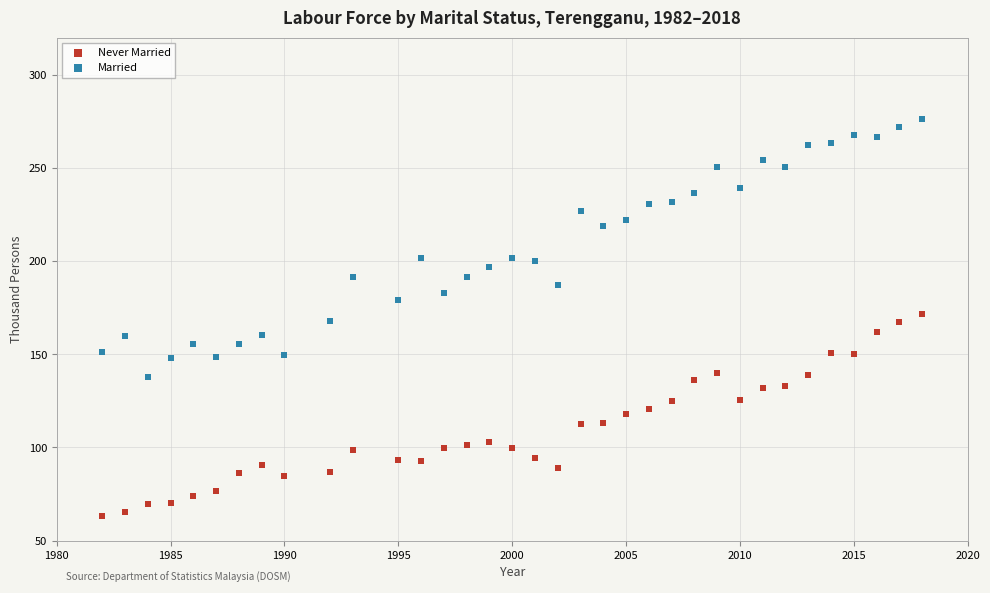

Which series has the widest spread of Y values?

Married